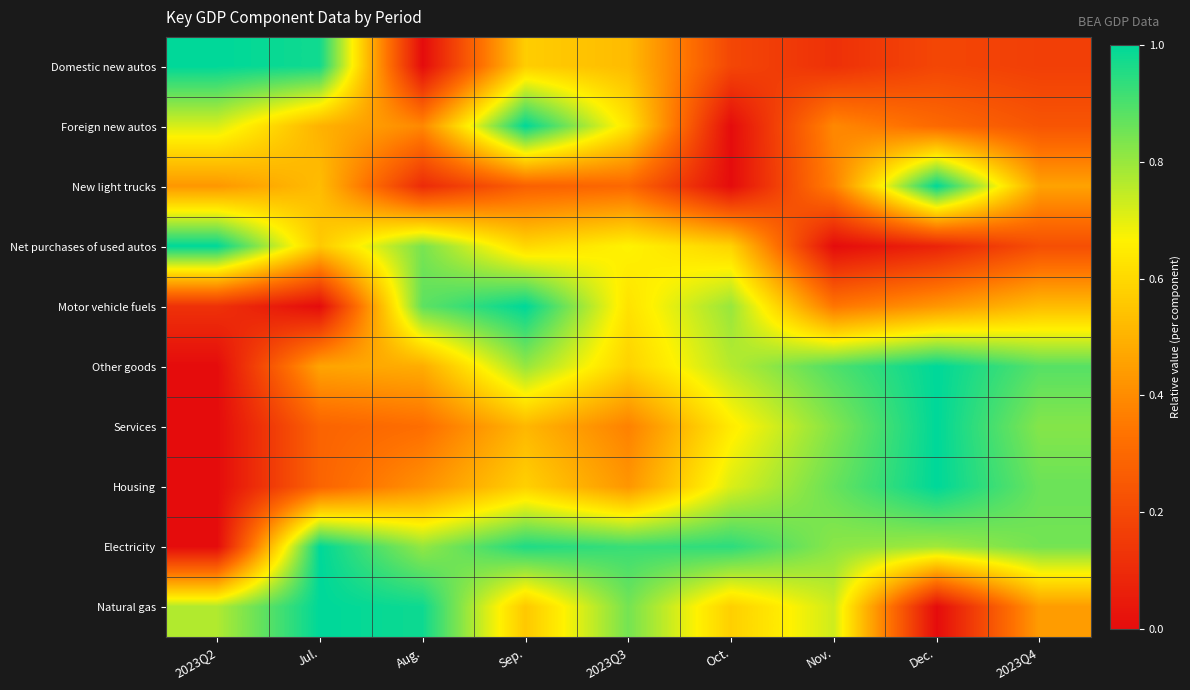

Reading right to left, list all the values displayed in this chart.

Domestic new autos: 2023Q4=0.2	Dec.=0.2	Nov.=0.1	Oct.=0.2	2023Q3=0.5	Sep.=0.6	Aug.=0.0	Jul.=1.0	2023Q2=1.0
Foreign new autos: 2023Q4=0.2	Dec.=0.3	Nov.=0.4	Oct.=0.0	2023Q3=0.6	Sep.=1.0	Aug.=0.4	Jul.=0.5	2023Q2=0.7
New light trucks: 2023Q4=0.5	Dec.=1.0	Nov.=0.4	Oct.=0.0	2023Q3=0.3	Sep.=0.3	Aug.=0.1	Jul.=0.5	2023Q2=0.4
Net purchases of used autos: 2023Q4=0.2	Dec.=0.1	Nov.=0.0	Oct.=0.6	2023Q3=0.7	Sep.=0.6	Aug.=0.8	Jul.=0.6	2023Q2=1.0
Motor vehicle fuels: 2023Q4=0.5	Dec.=0.4	Nov.=0.3	Oct.=0.8	2023Q3=0.6	Sep.=1.0	Aug.=0.9	Jul.=0.0	2023Q2=0.1
Other goods: 2023Q4=0.9	Dec.=1.0	Nov.=0.9	Oct.=0.8	2023Q3=0.6	Sep.=0.8	Aug.=0.5	Jul.=0.5	2023Q2=0.0
Services: 2023Q4=0.8	Dec.=1.0	Nov.=0.8	Oct.=0.6	2023Q3=0.4	Sep.=0.5	Aug.=0.3	Jul.=0.3	2023Q2=0.0
Housing: 2023Q4=0.9	Dec.=1.0	Nov.=0.9	Oct.=0.7	2023Q3=0.4	Sep.=0.6	Aug.=0.4	Jul.=0.3	2023Q2=0.0
Electricity: 2023Q4=0.8	Dec.=0.8	Nov.=0.8	Oct.=0.9	2023Q3=0.9	Sep.=1.0	Aug.=0.8	Jul.=1.0	2023Q2=0.0
Natural gas: 2023Q4=0.4	Dec.=0.0	Nov.=0.7	Oct.=0.6	2023Q3=0.8	Sep.=0.6	Aug.=1.0	Jul.=1.0	2023Q2=0.8